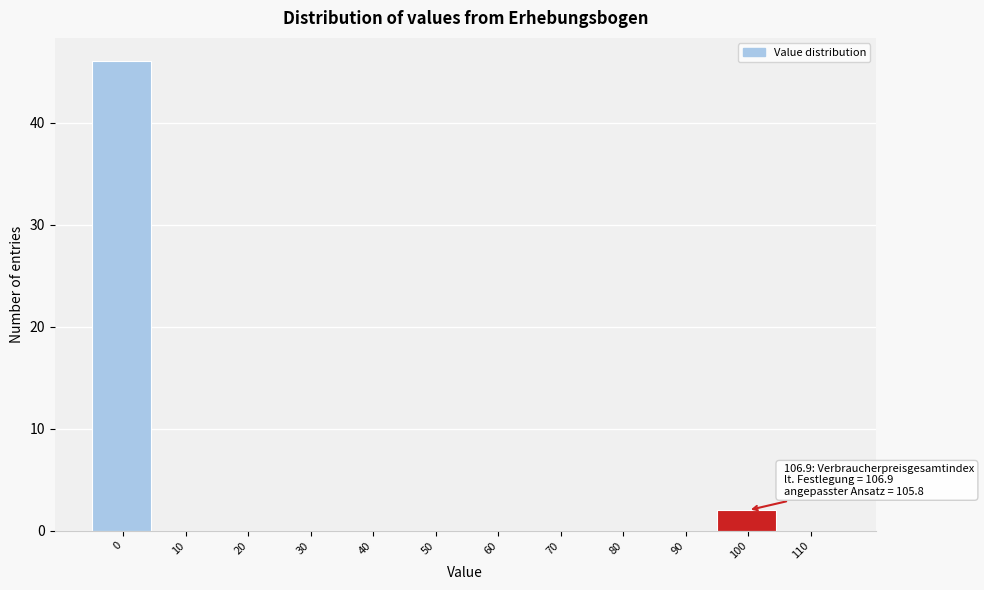

Reading left to right, transcribe all the data shown in this chart.

0=46	10=0	20=0	30=0	40=0	50=0	60=0	70=0	80=0	90=0	100=2	110=0